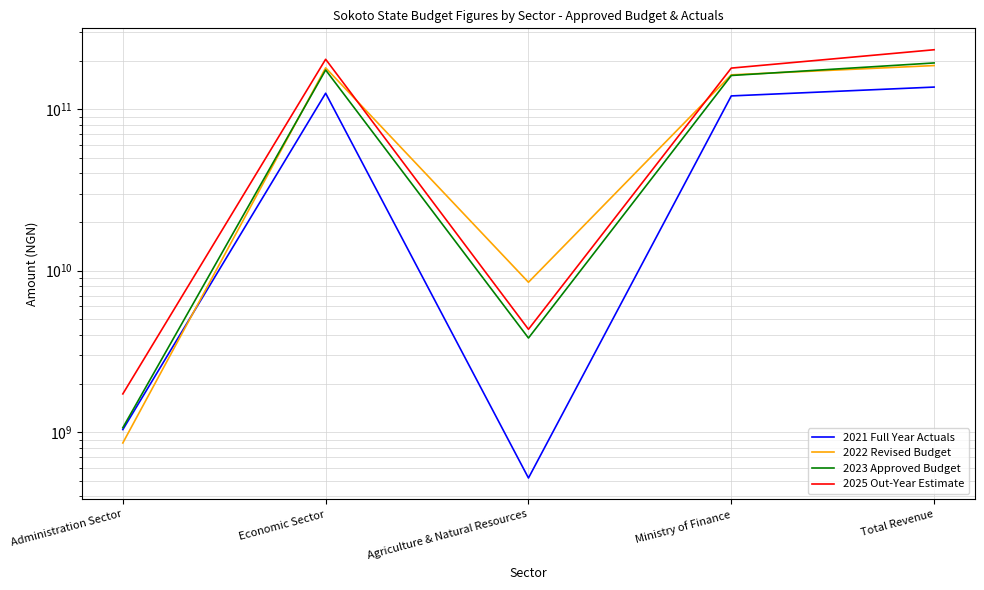

Which series has the largest range (max minus min)?

2025 Out-Year Estimate